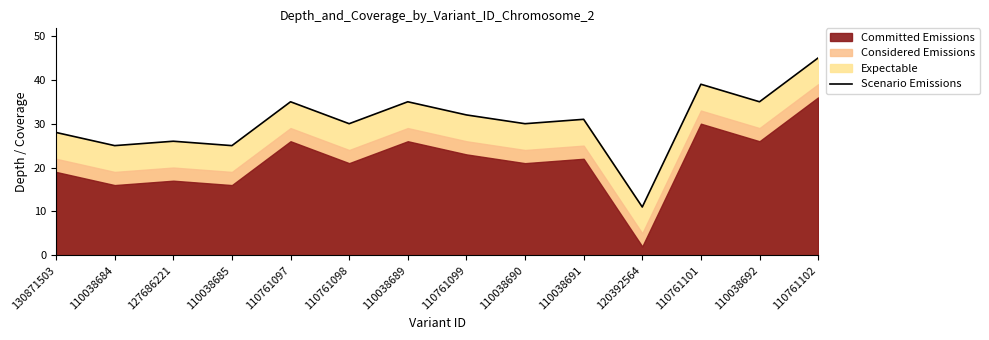

How many lines are shown in the chart?

1